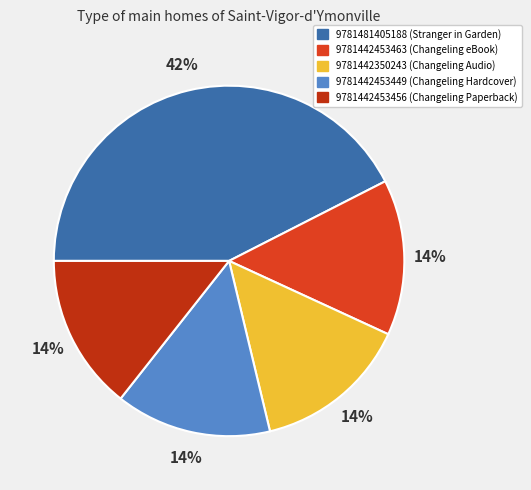

Which slice is the smallest?

9781442453463